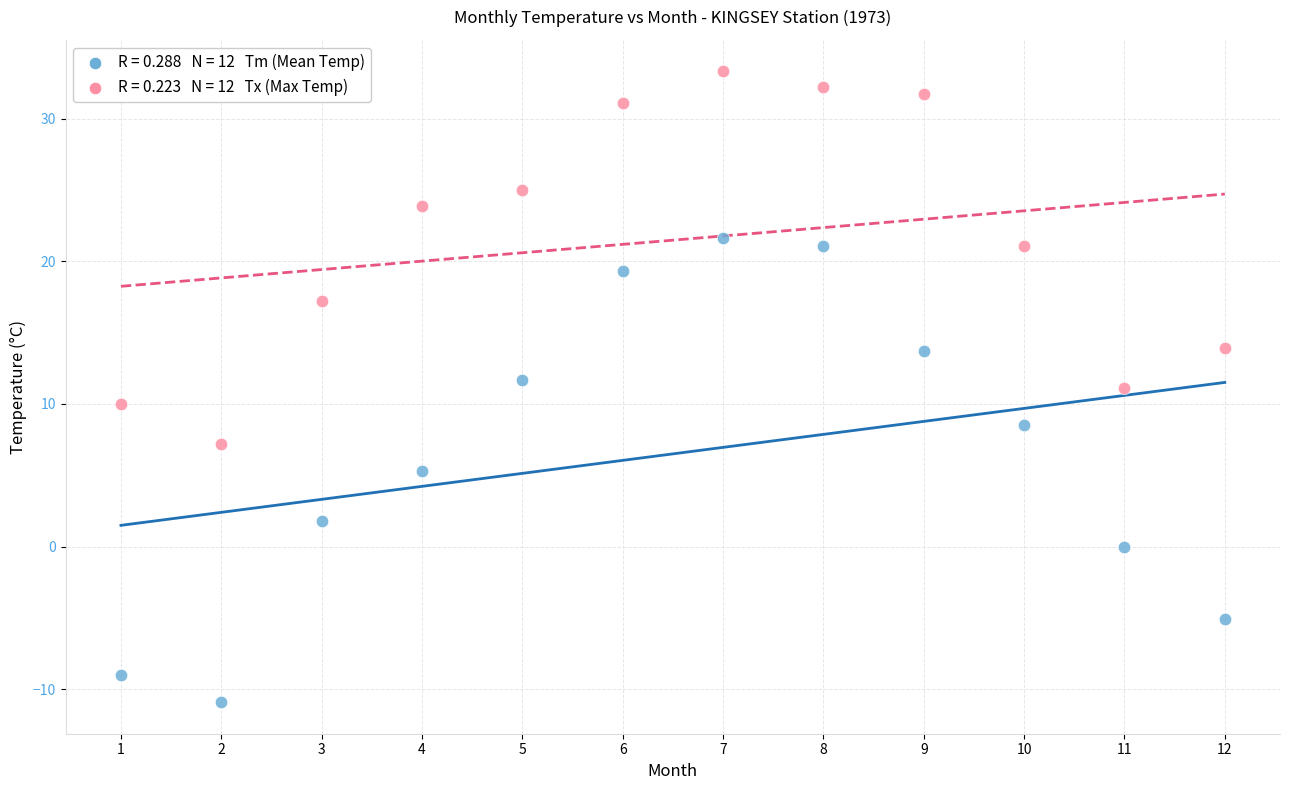

Across all data points, what is the range of Y values (max minus min)?

44.2